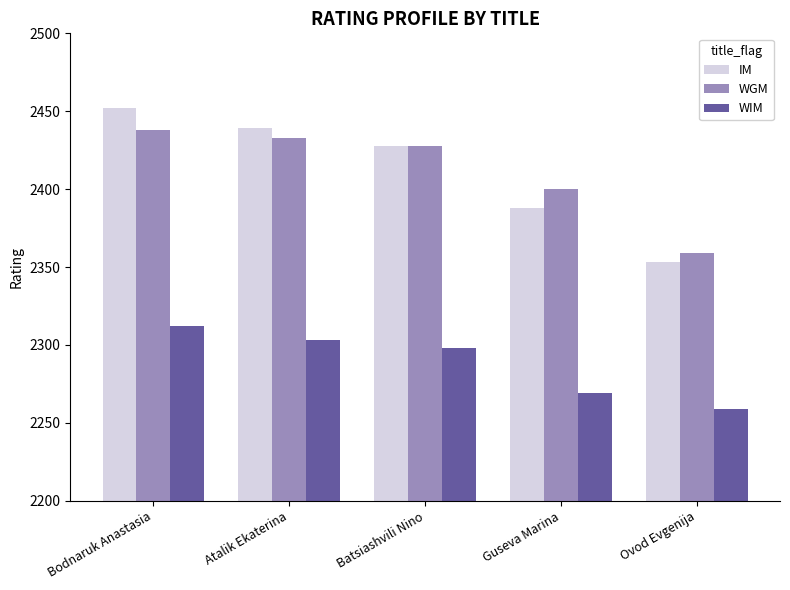

Between Guseva Marina and Ovod Evgenija, which series saw the biggest shift?

WGM